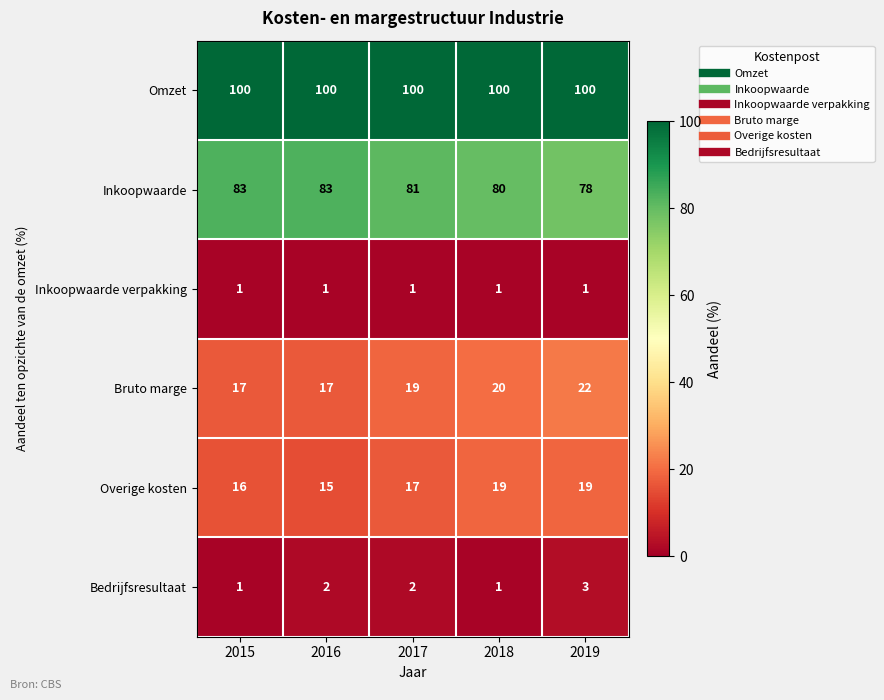

Reading left to right, extract all data points from this chart.

Omzet: 100	100	100	100	100
Inkoopwaarde: 83	83	81	80	78
Inkoopwaarde verpakking: 1	1	1	1	1
Bruto marge: 17	17	19	20	22
Overige kosten: 16	15	17	19	19
Bedrijfsresultaat: 1	2	2	1	3